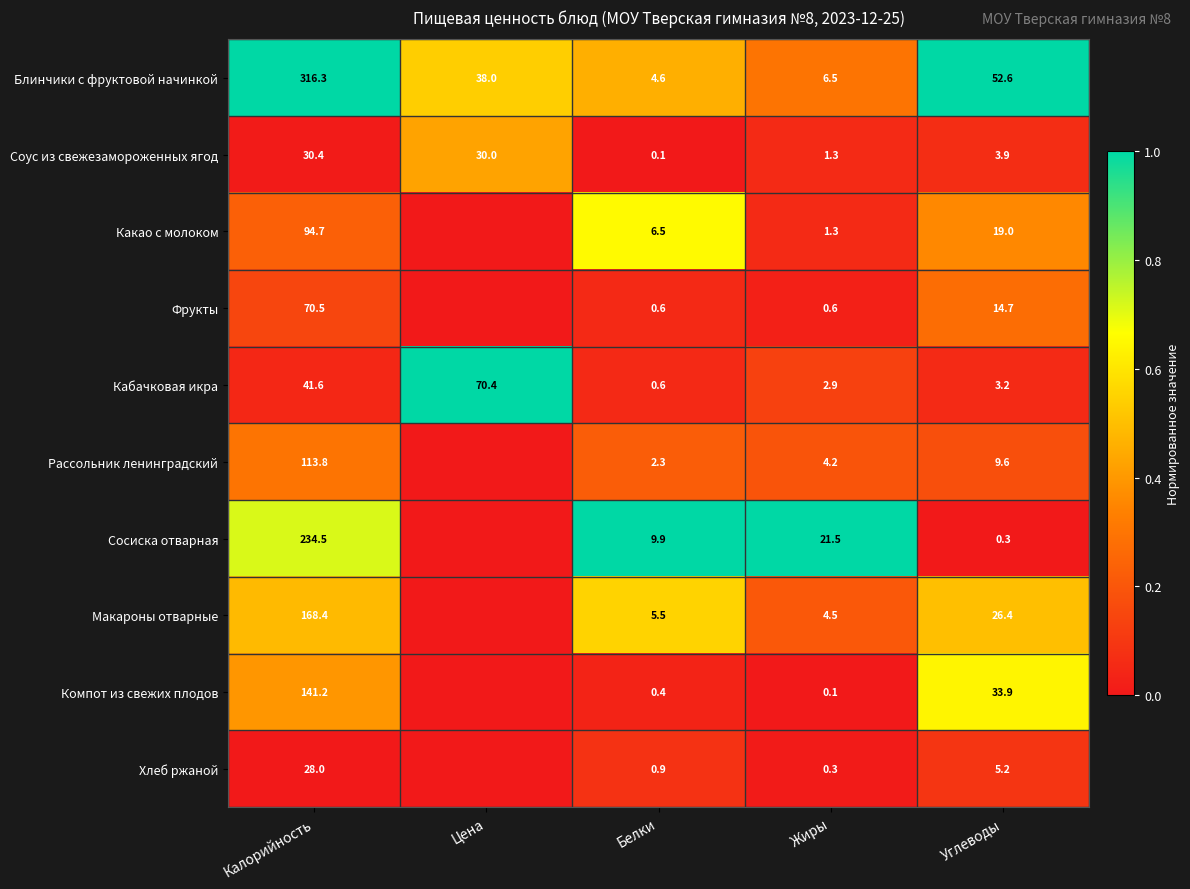

The value of Сосиска отварная at Углеводы is -0.7. True or false?

False